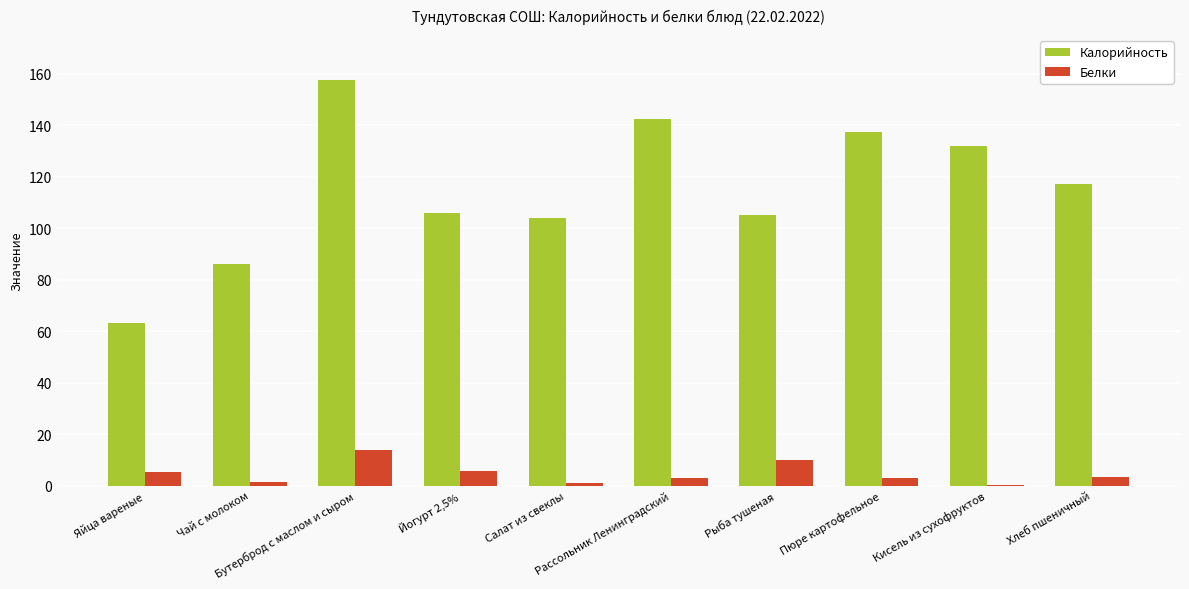

How many distinct data groups are displayed?

2